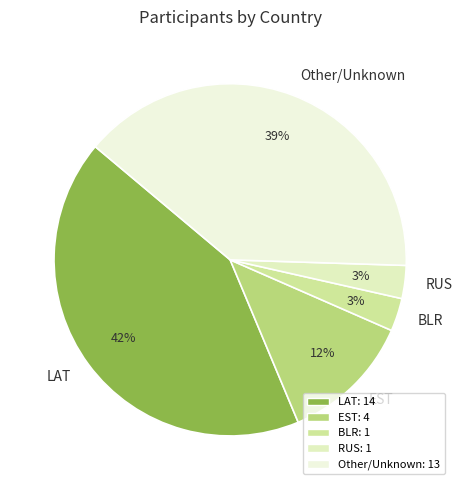

Between BLR and LAT, which is larger?

LAT